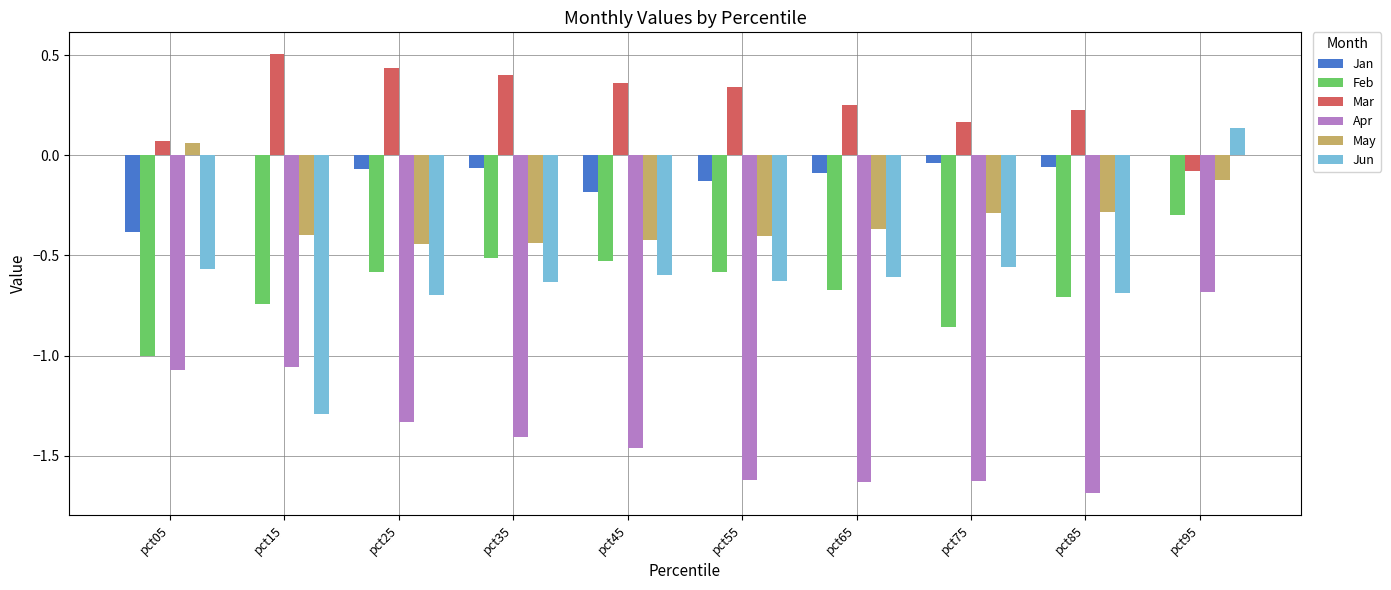

Which series changed the most between pct05 and pct85?

Apr